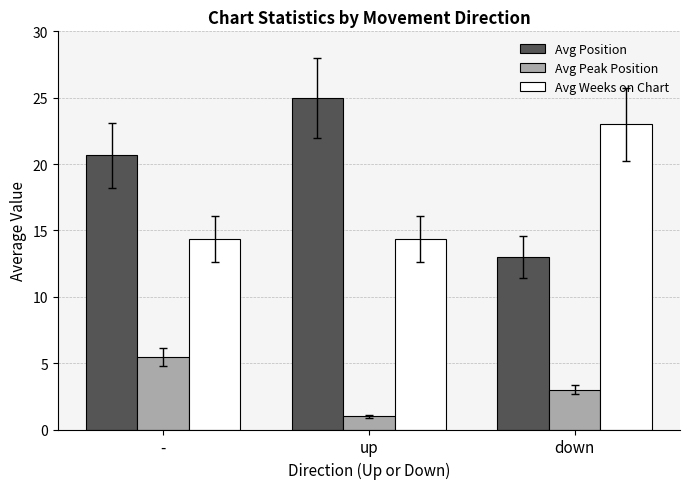

Rank the series by their maximum value, from highest to lowest.

Avg Position, Avg Weeks on Chart, Avg Peak Position